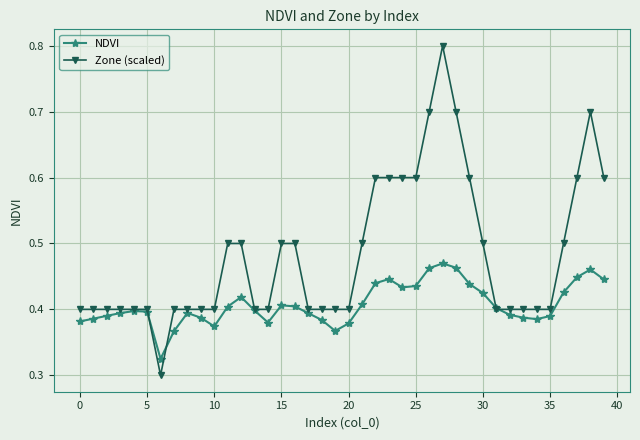

What is the difference between the second highest and second lowest values in the NDVI series?

0.1